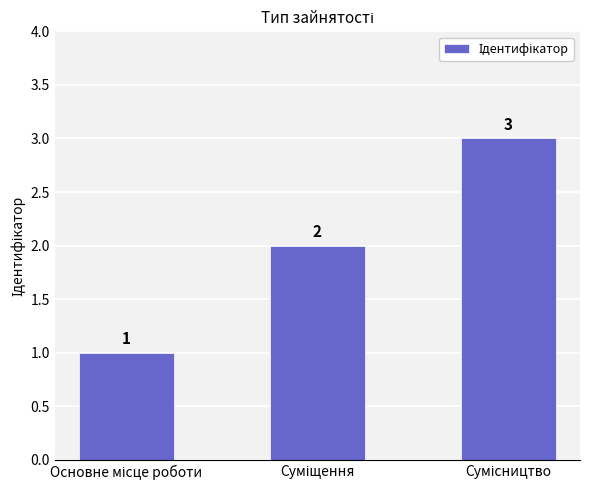

What is the greatest value displayed?

3